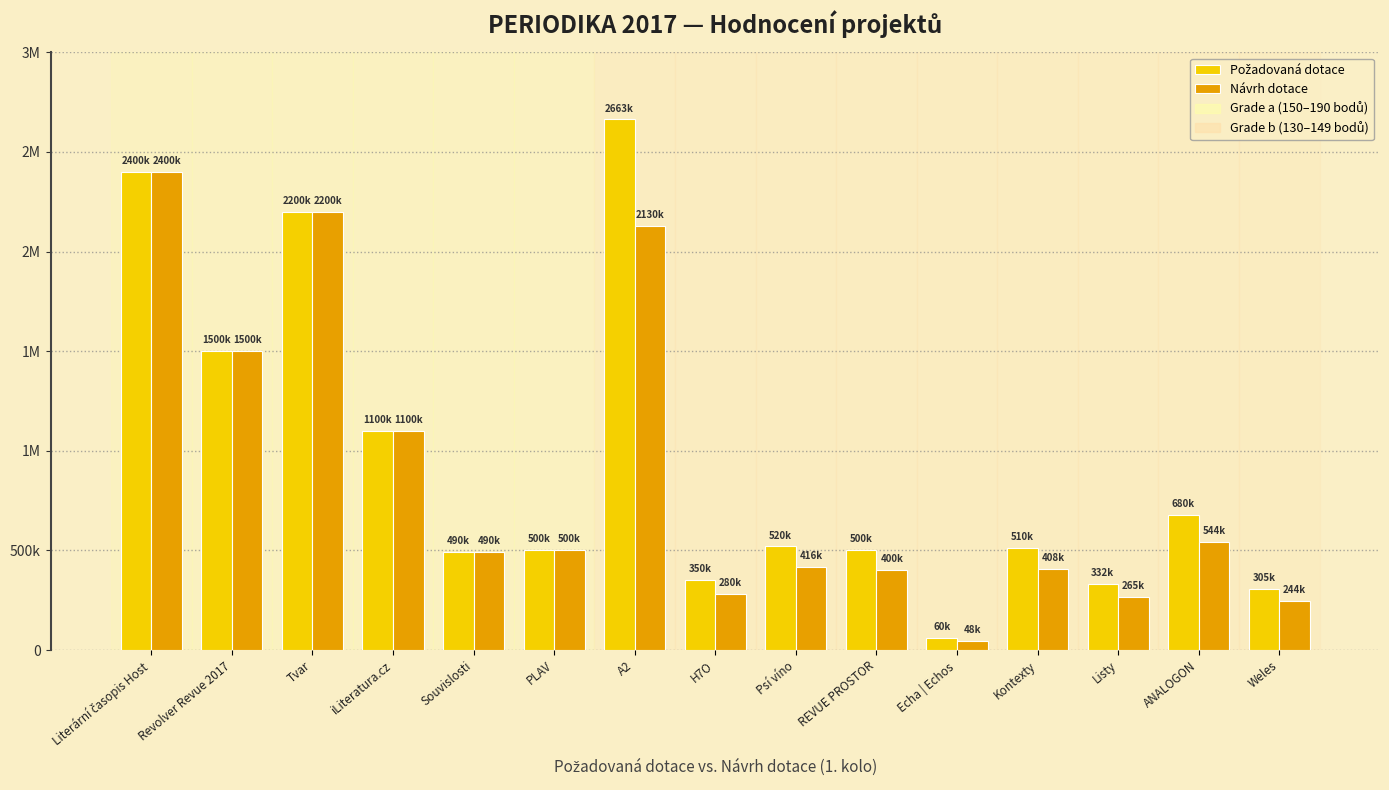

Which series has the largest total across all categories?

Požadovaná dotace